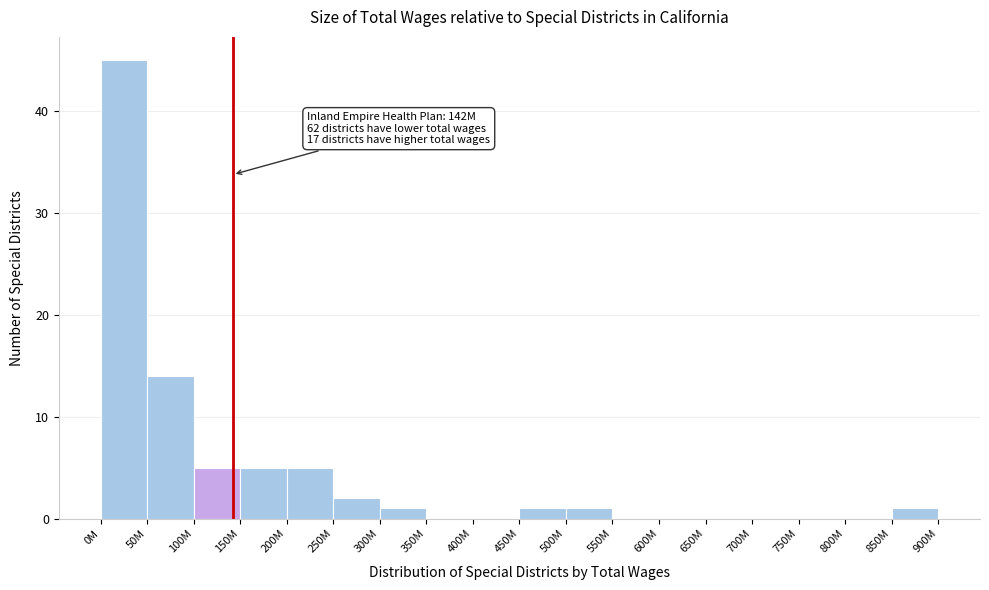

Reading left to right, what are all the values shown in this chart?

0M=45	50M=14	100M=5	150M=5	200M=5	250M=2	300M=1	350M=0	400M=0	450M=1	500M=1	550M=0	600M=0	650M=0	700M=0	750M=0	800M=0	850M=1